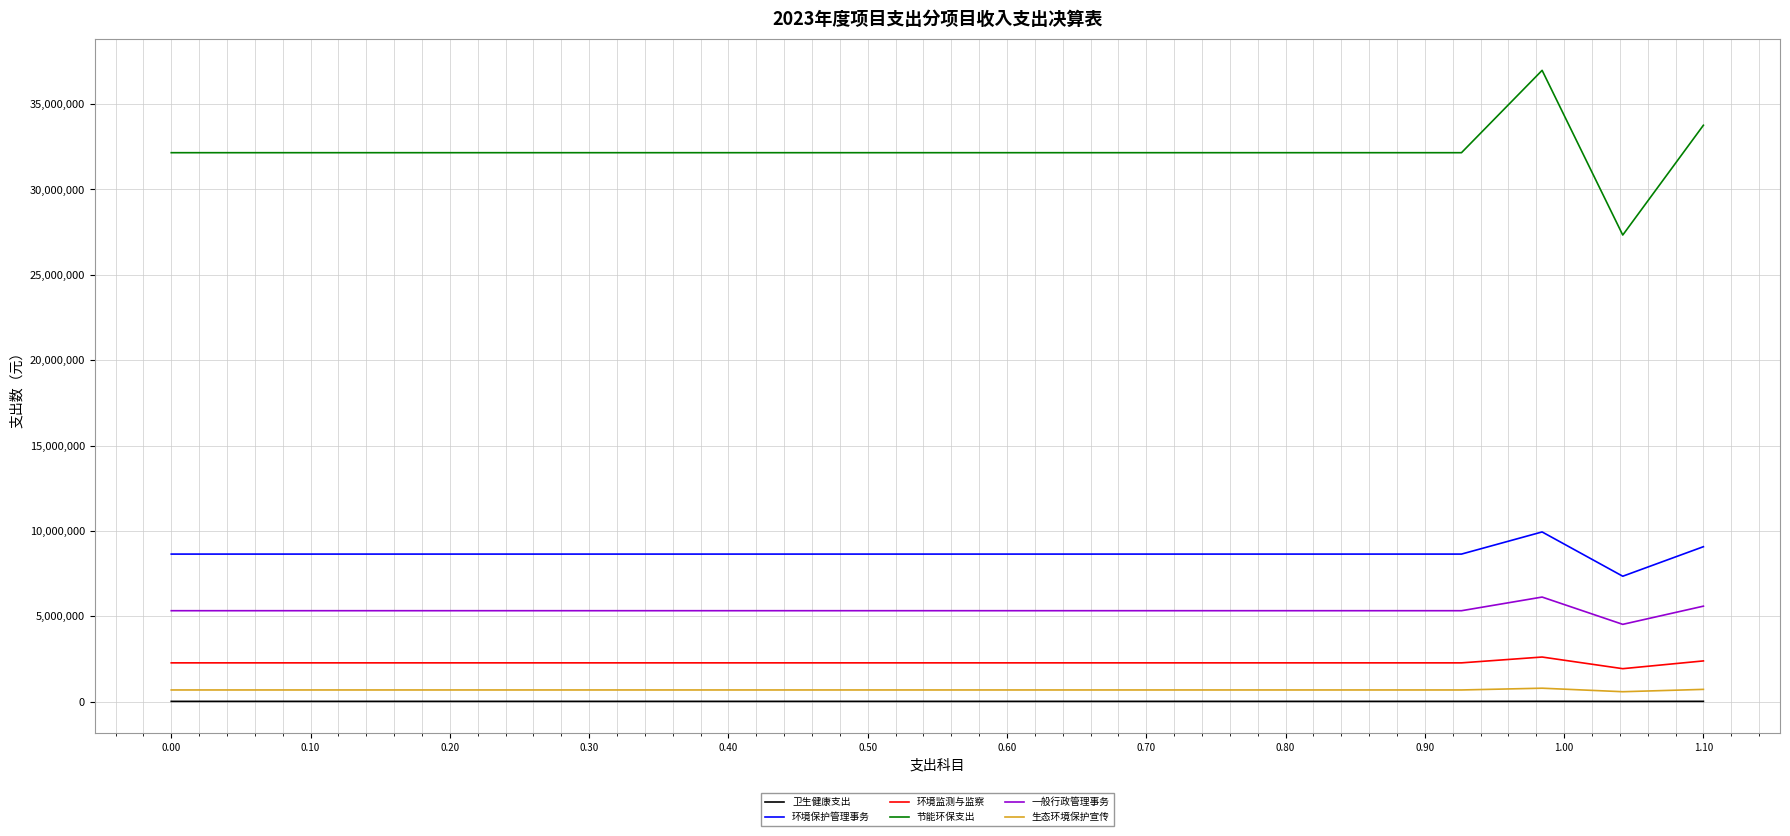

What is the maximum value for 环境监测与监察?

2614421.0